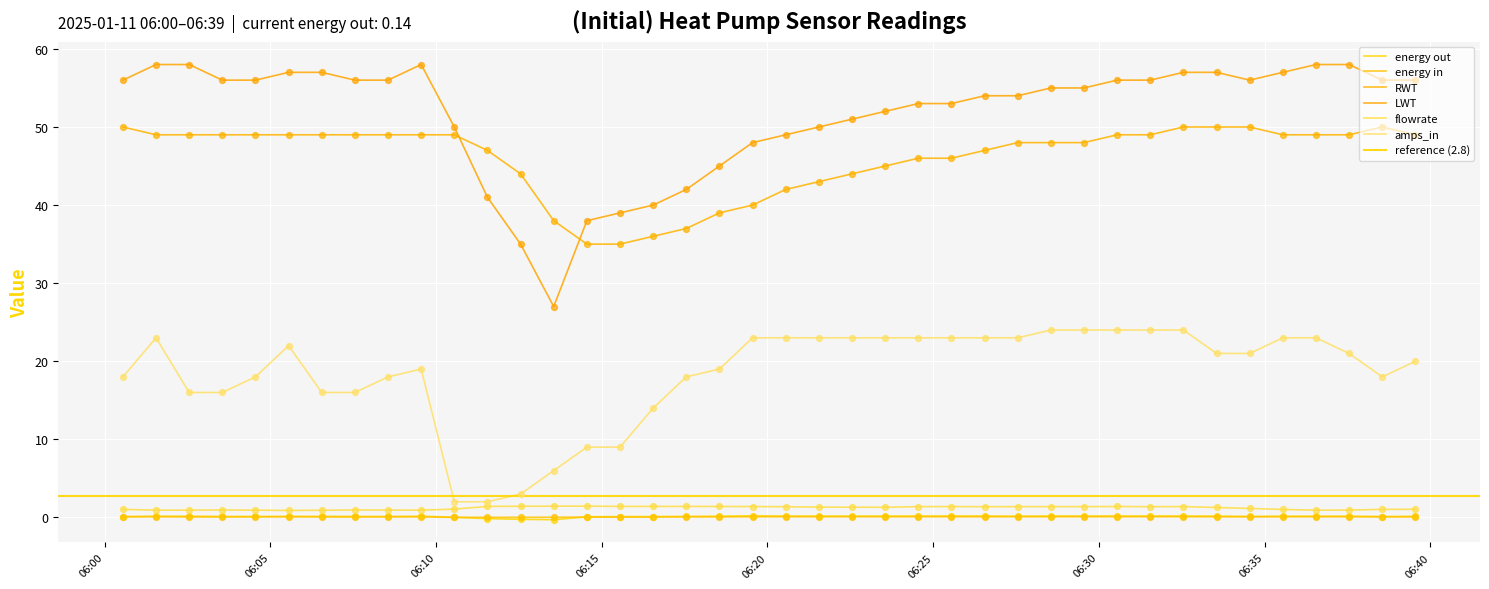

What is the total value across all series at 2025-01-11T06:34:33?

128.4